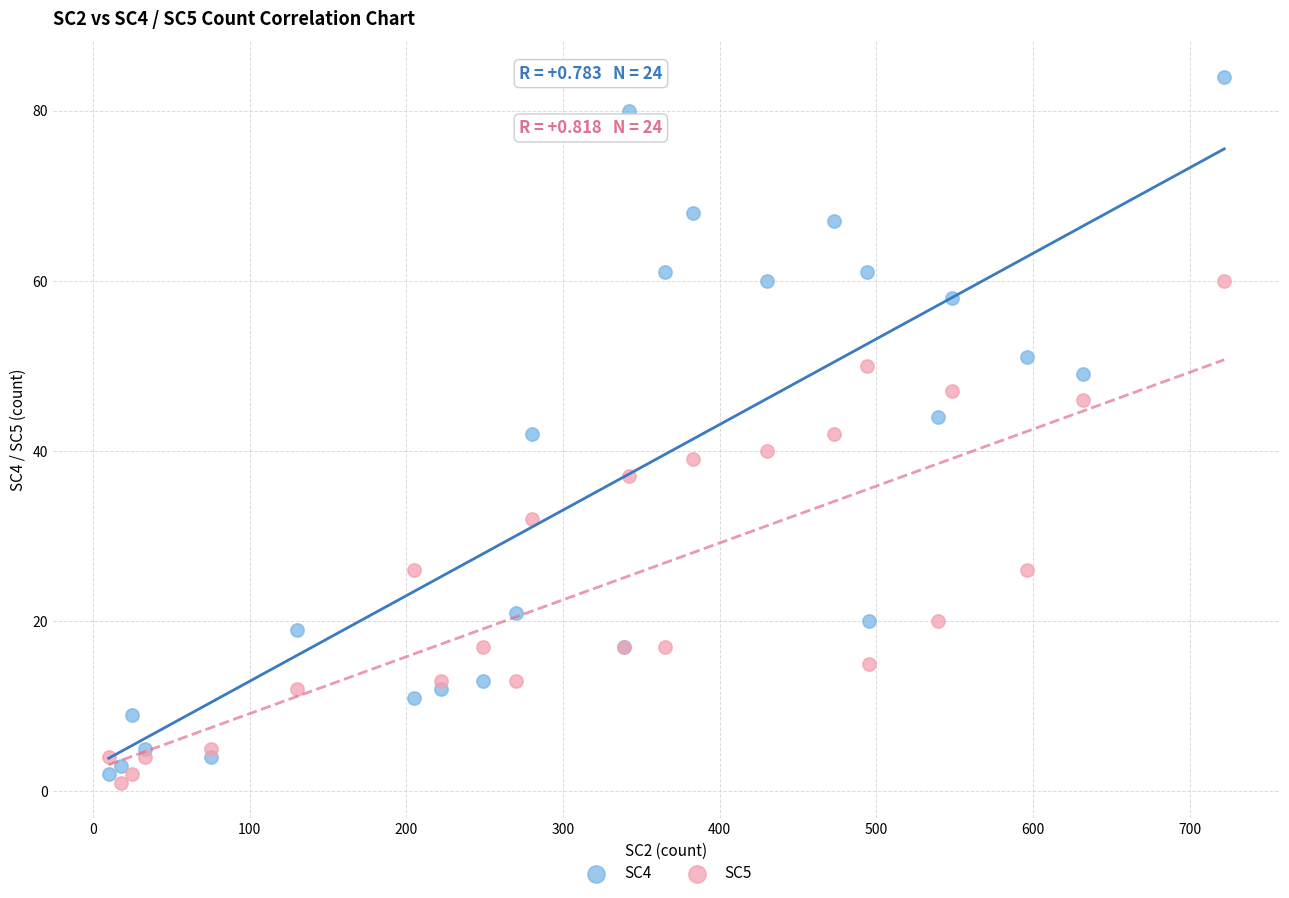

What is the X range (max minus min) for the scatter plot?

712